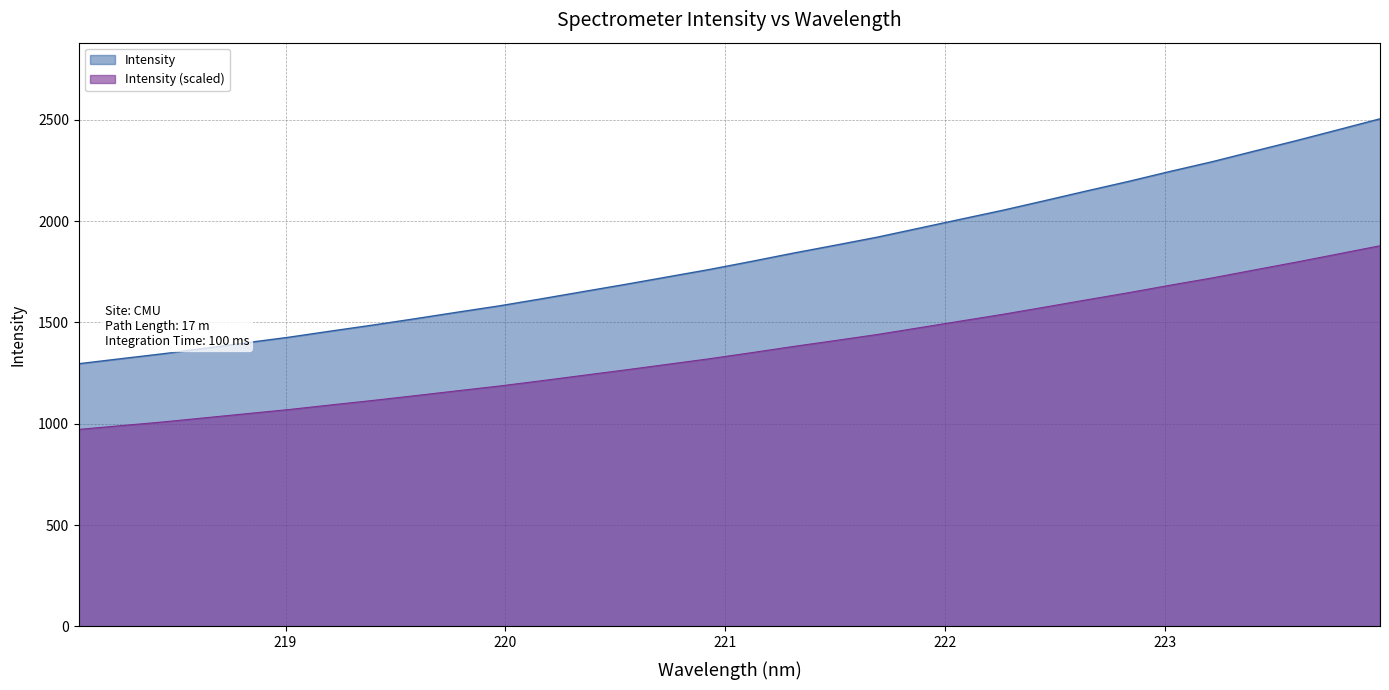

What is the sum of the values at 221.1174 and 218.0596?

3096.9